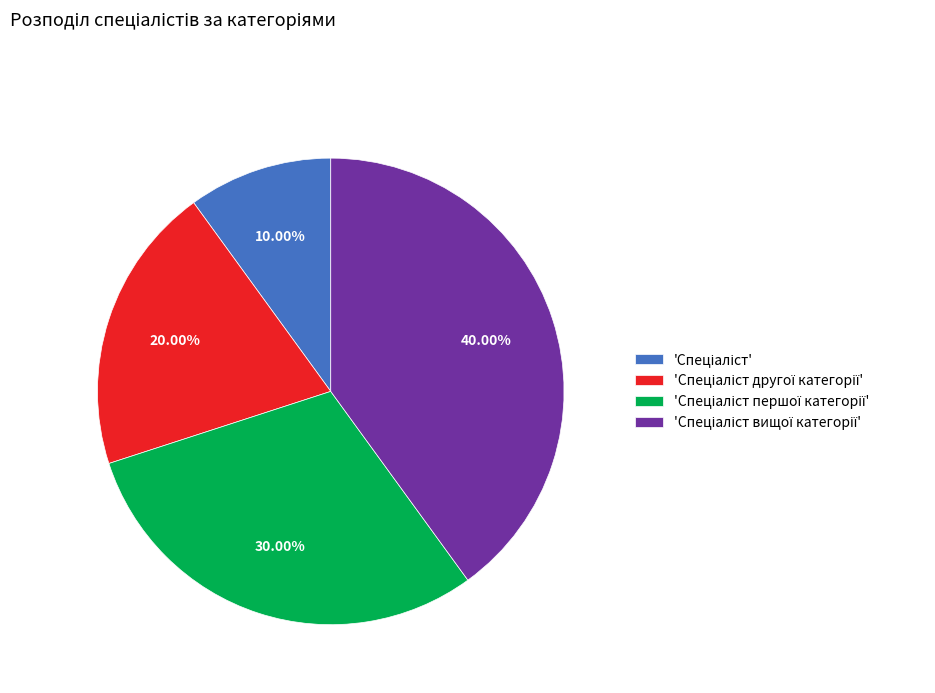

Is there any slice that represents more than half of the pie?

No